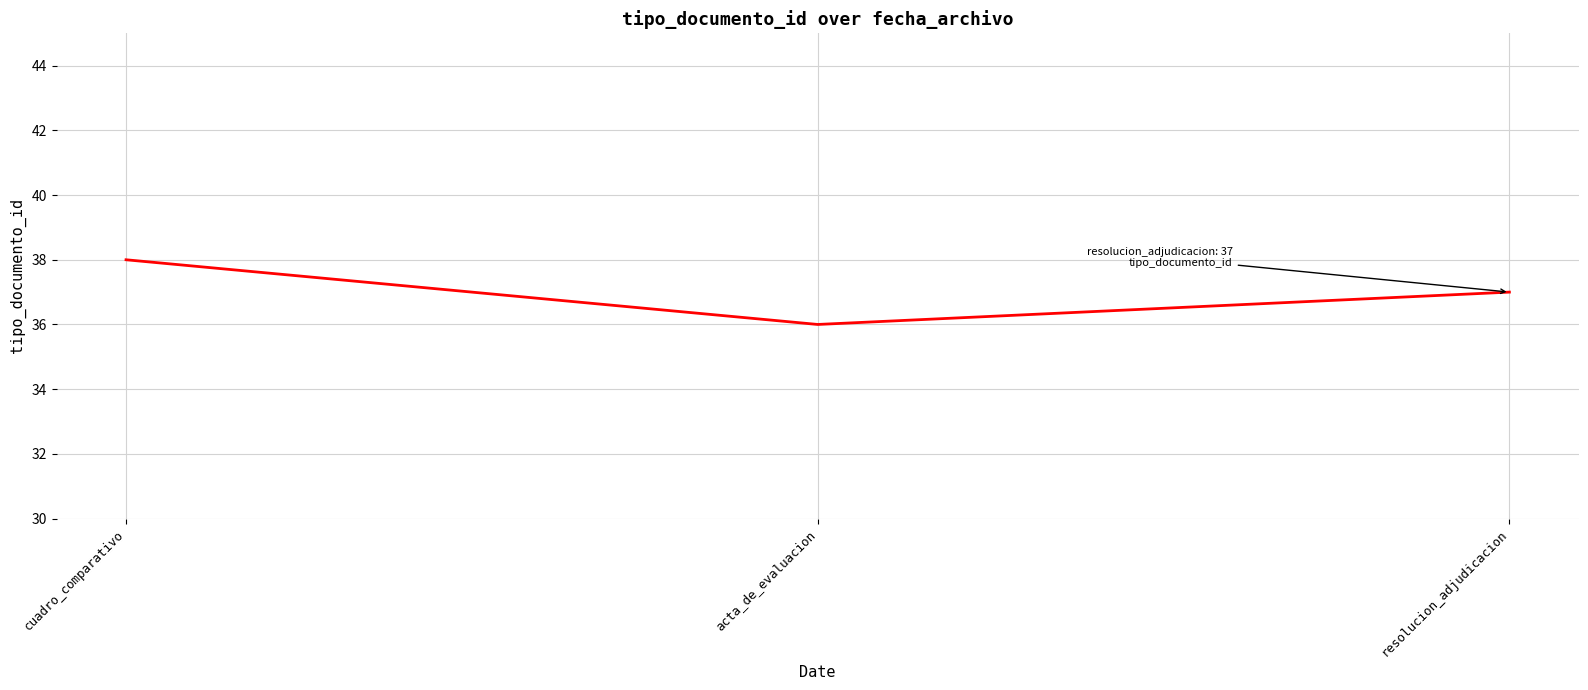

Where is the data nearest to the value 37?

resolucion_adjudicacion